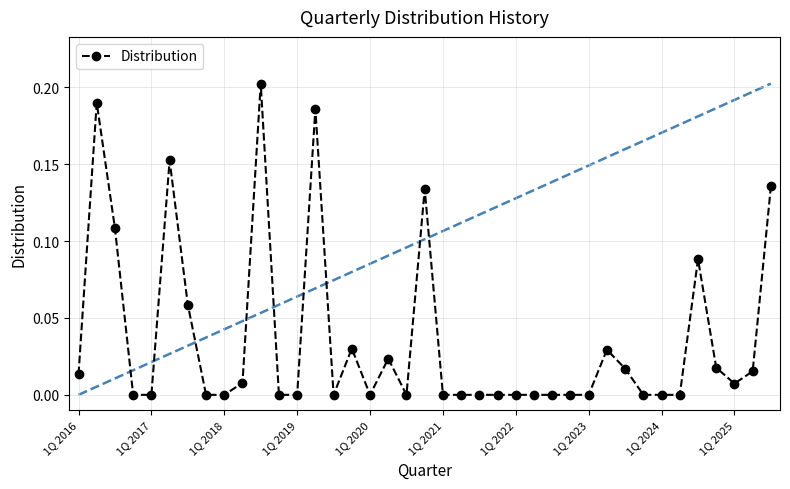

True or false: there are more than 1 points higher than both neighbors.

True